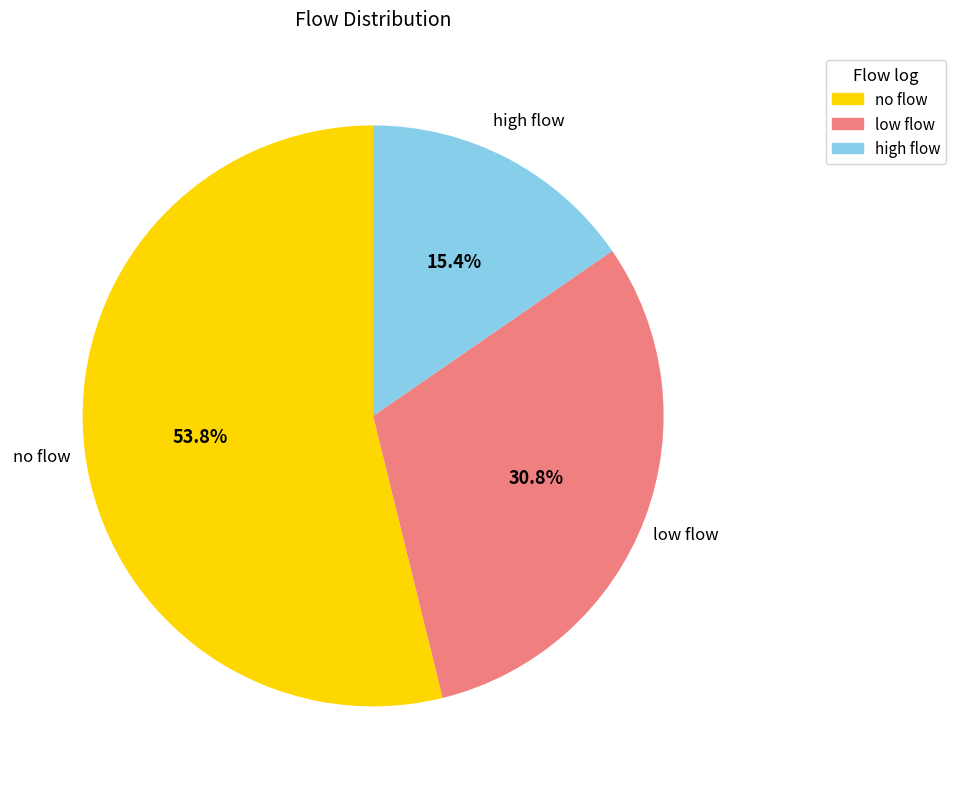

How many slices are in this pie chart?

3